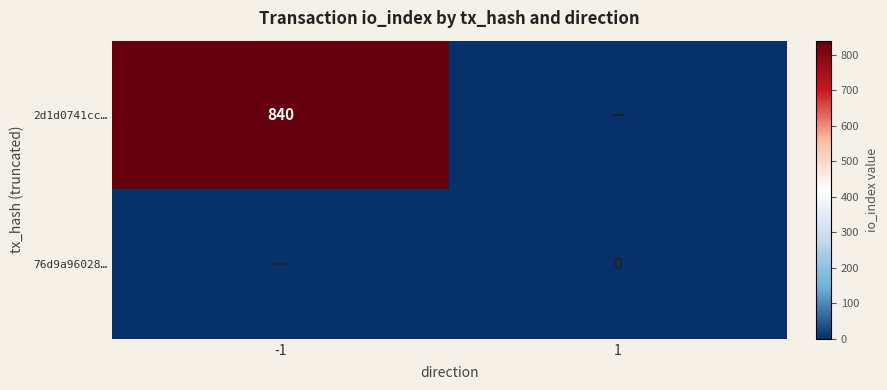

Is it true that 2d1d0741cc… equals 374 at -1?

False